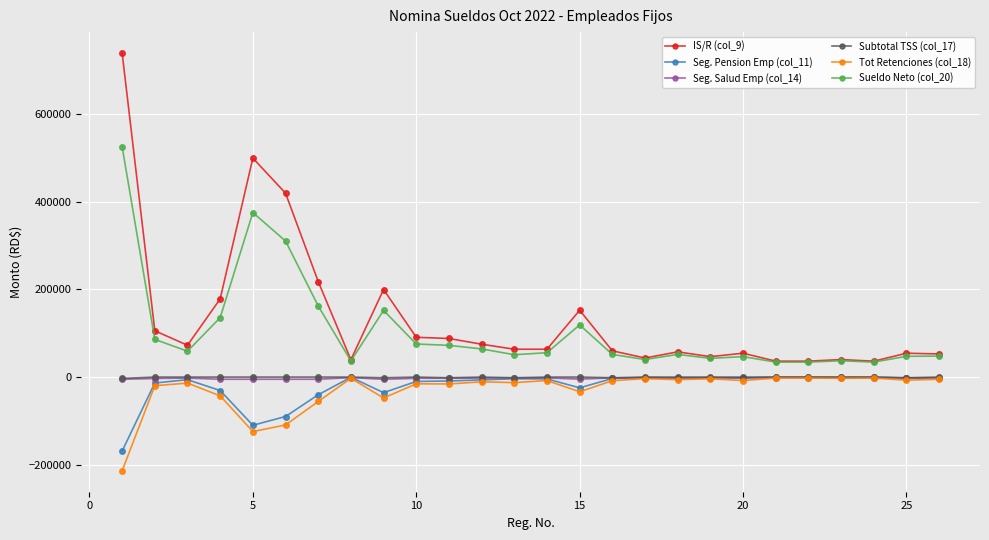

True or false: IS/R (col_9) and Seg. Salud Emp (col_14) intersect in this chart.

False